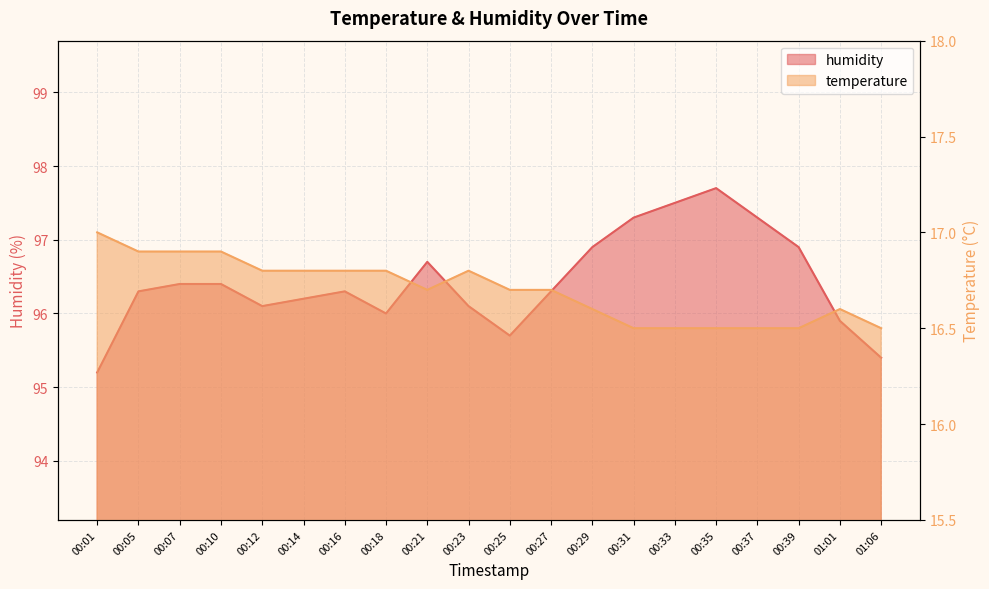

Which has a higher value, 00:18 or 00:35?

00:18